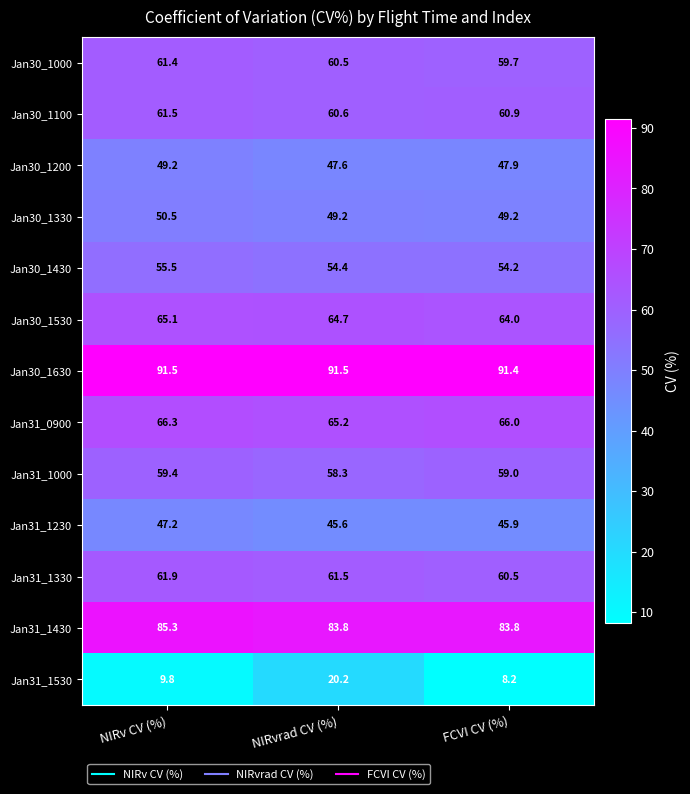

Read the Jan30_1100 value at FCVI CV (%).

60.9